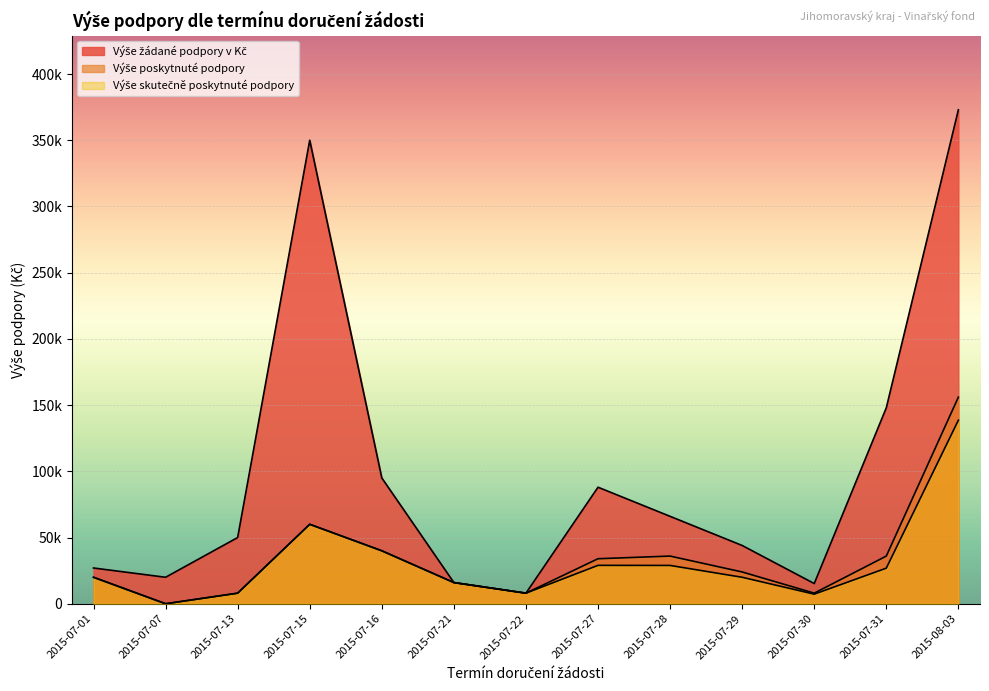

Rank the series by their maximum value, from highest to lowest.

Výše žádané podpory v Kč, Výše poskytnuté podpory, Výše skutečně poskytnuté podpory